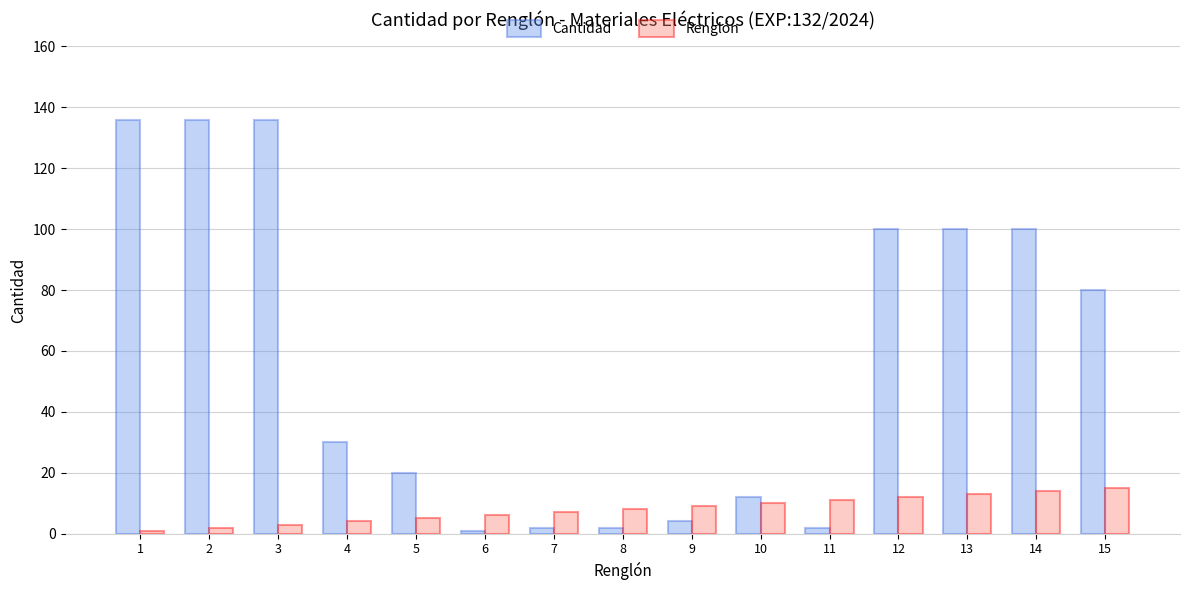

What is the maximum value shown in the chart?

136